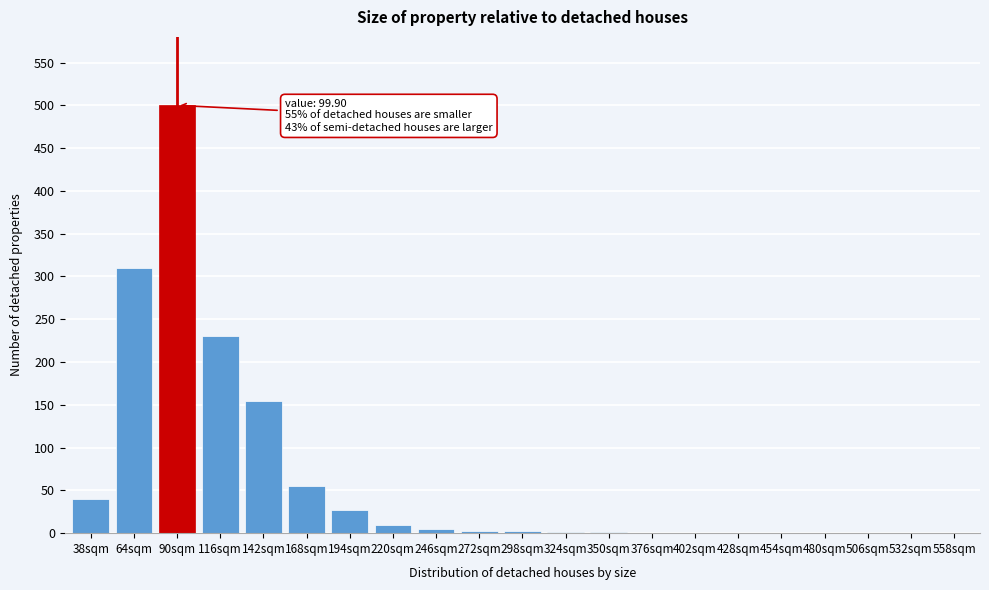

At which label is the value closest to 250?

116sqm